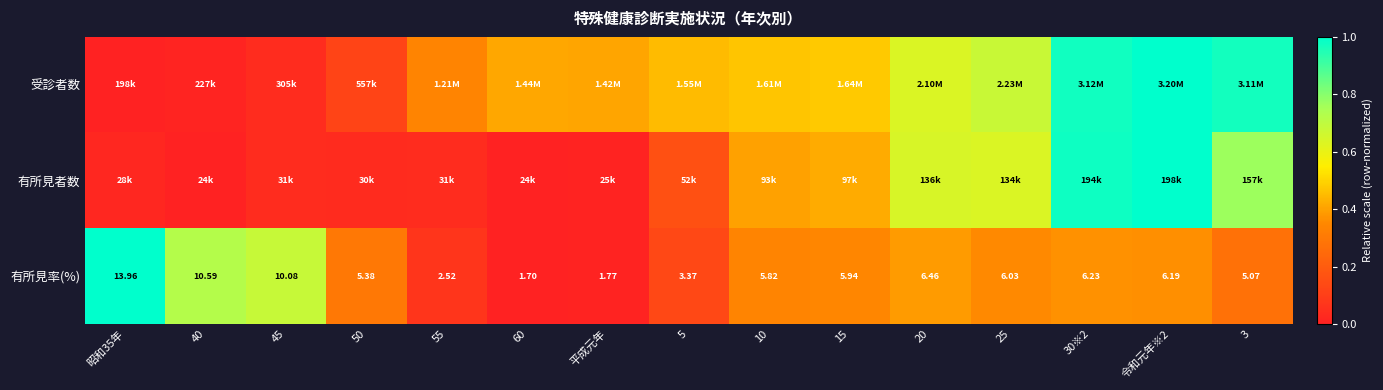

List the series in order of their peak value, highest first.

受診者数, 有所見者数, 有所見率(%)